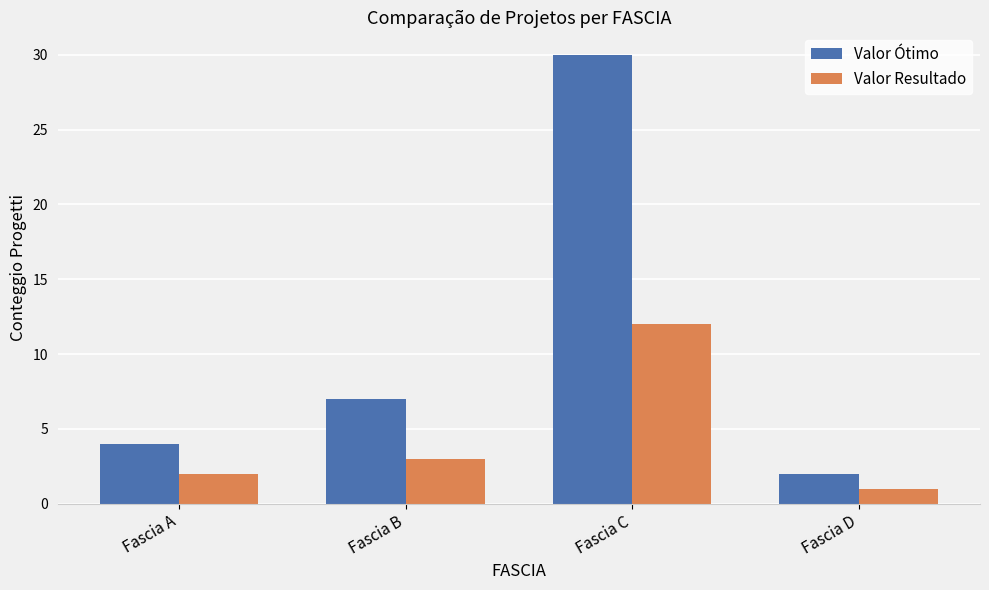

Reading right to left, transcribe all the data shown in this chart.

Valor Ótimo: 2	30	7	4
Valor Resultado: 1	12	3	2